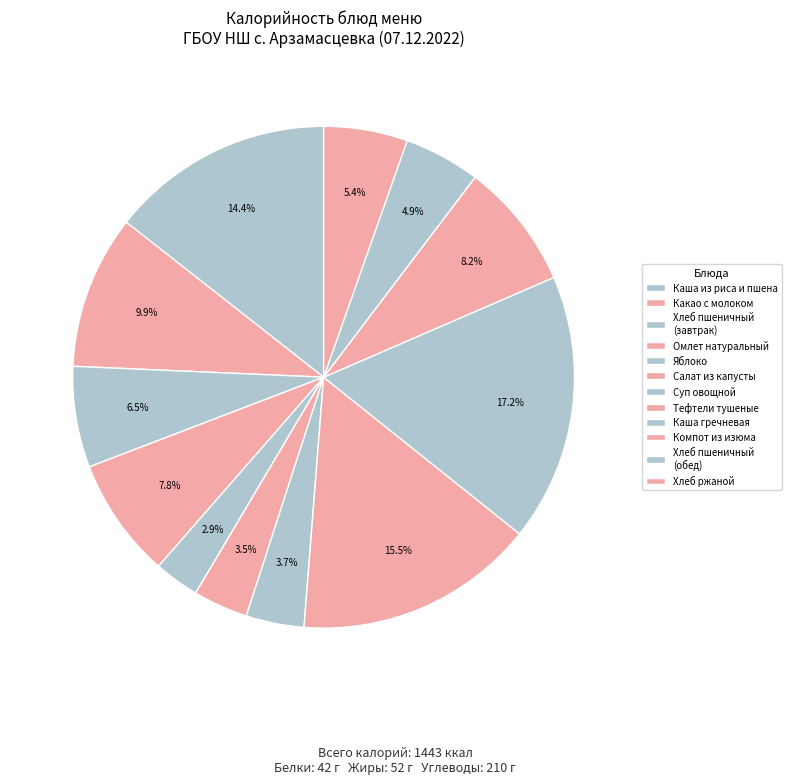

How many segments does this pie chart have?

12